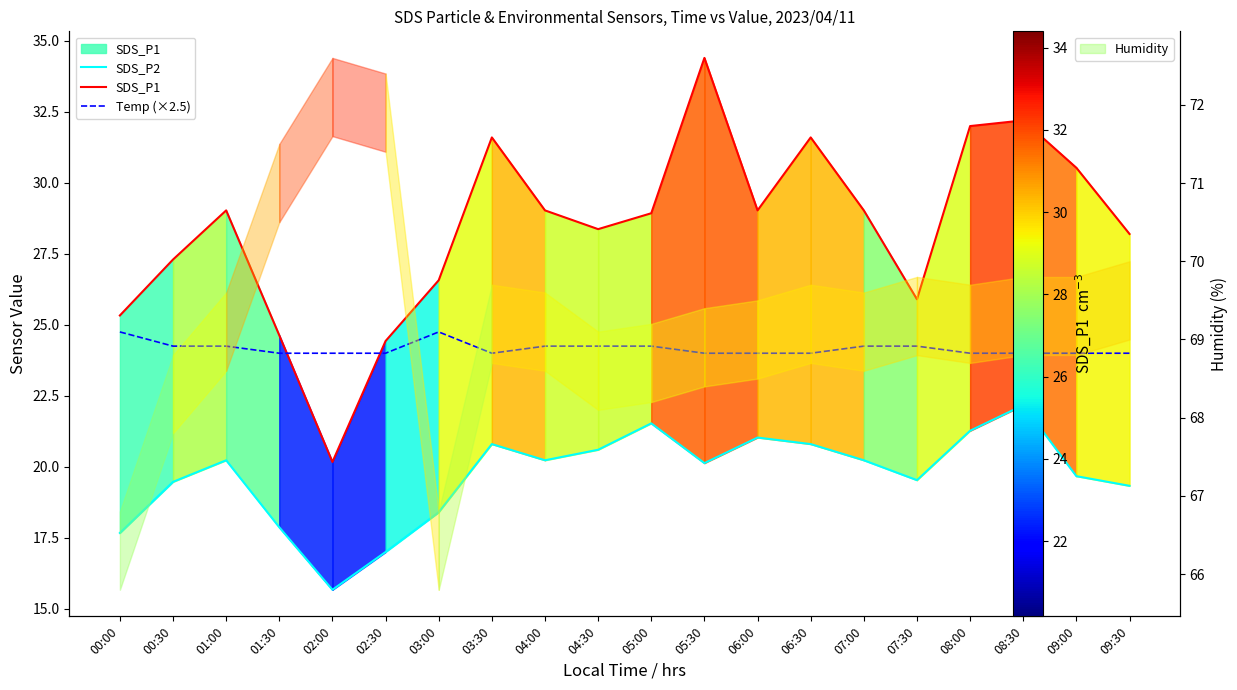

Which series has the widest spread of values?

SDS_P1